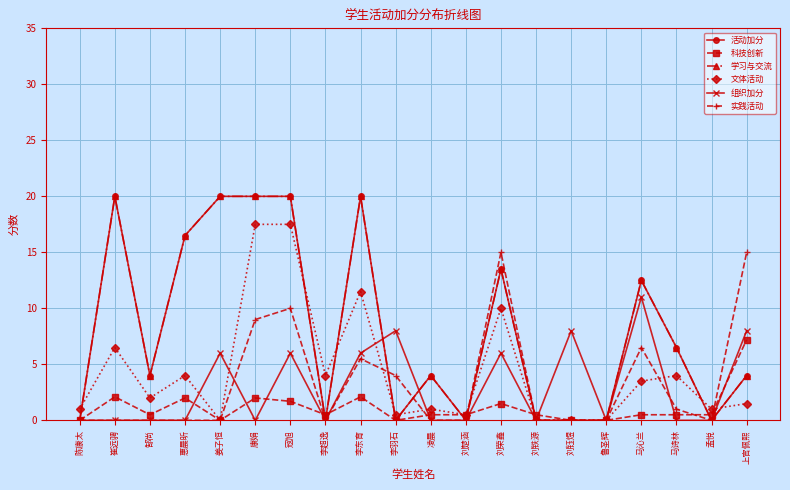

How many distinct data groups are displayed?

6